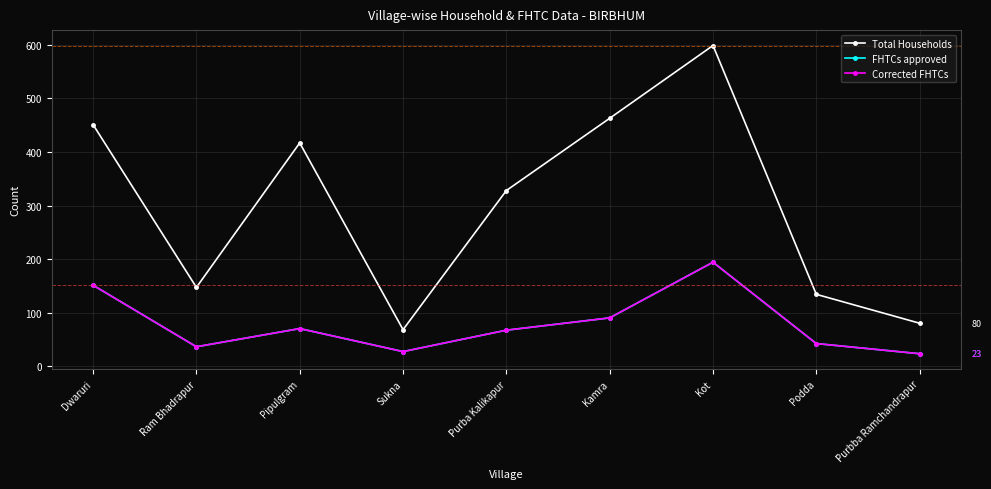

True or false: FHTCs approved and Corrected FHTCs cross at least once.

False